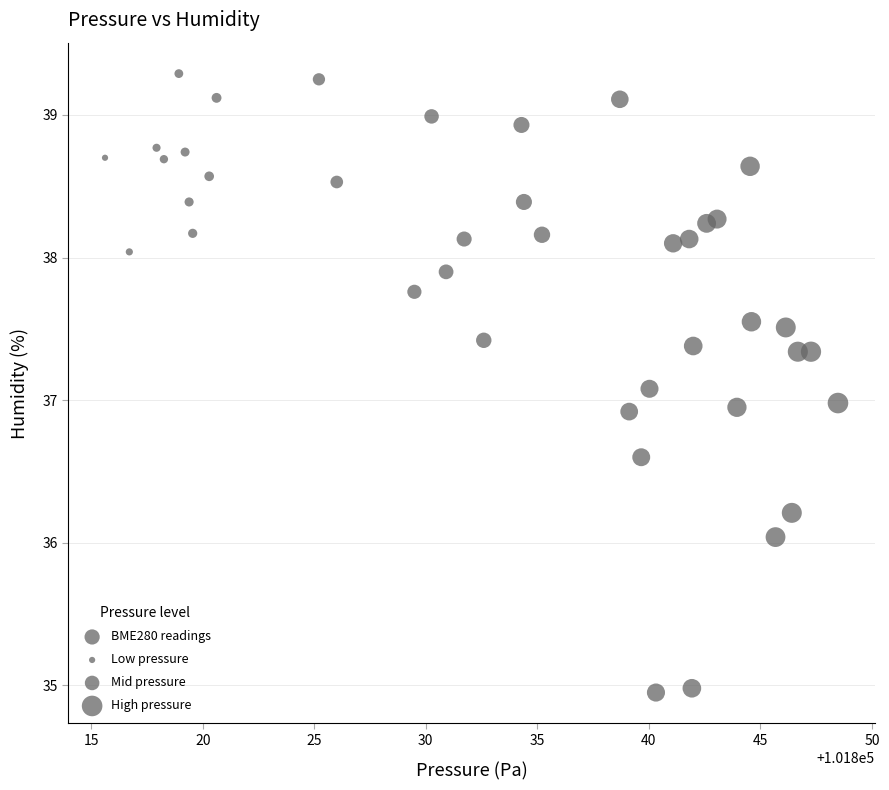

What is the range of Y values (max minus min)?

4.3